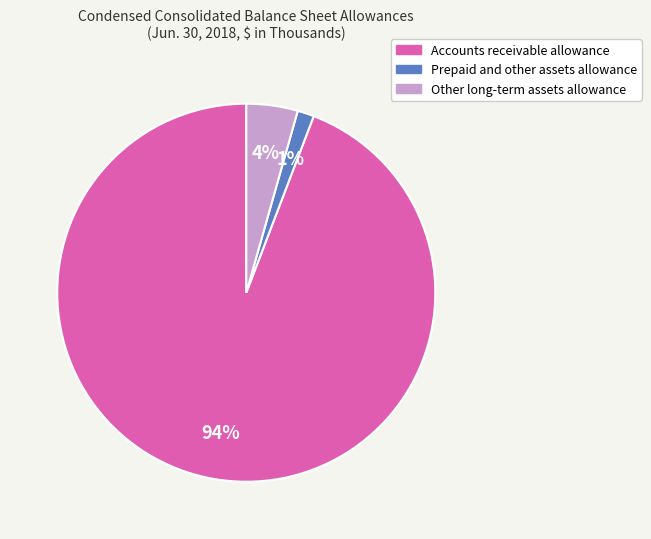

How many slices are in this pie chart?

3